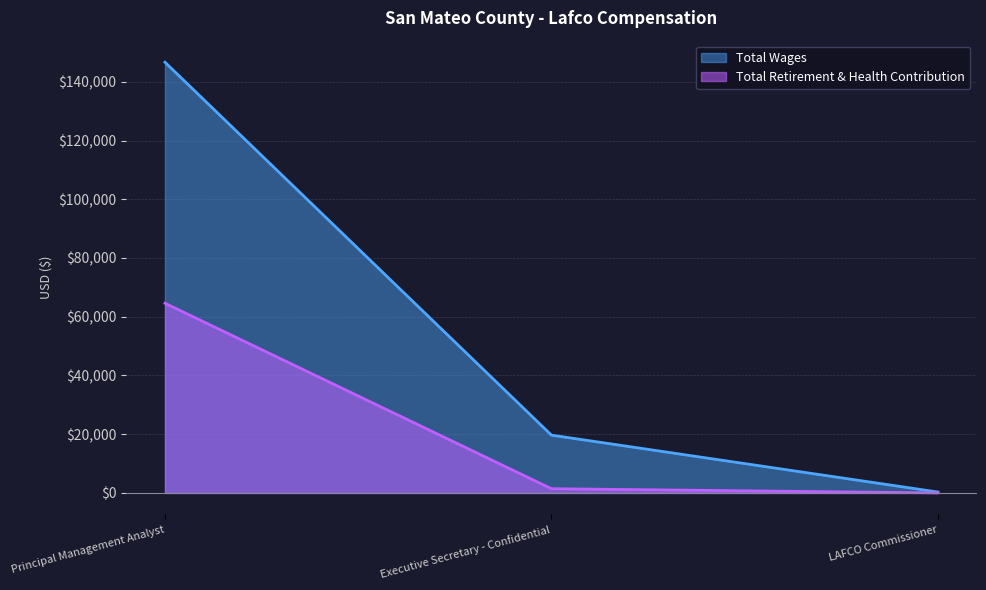

The Total Wages series shows 19673 at Executive Secretary - Confidential. True or false?

True